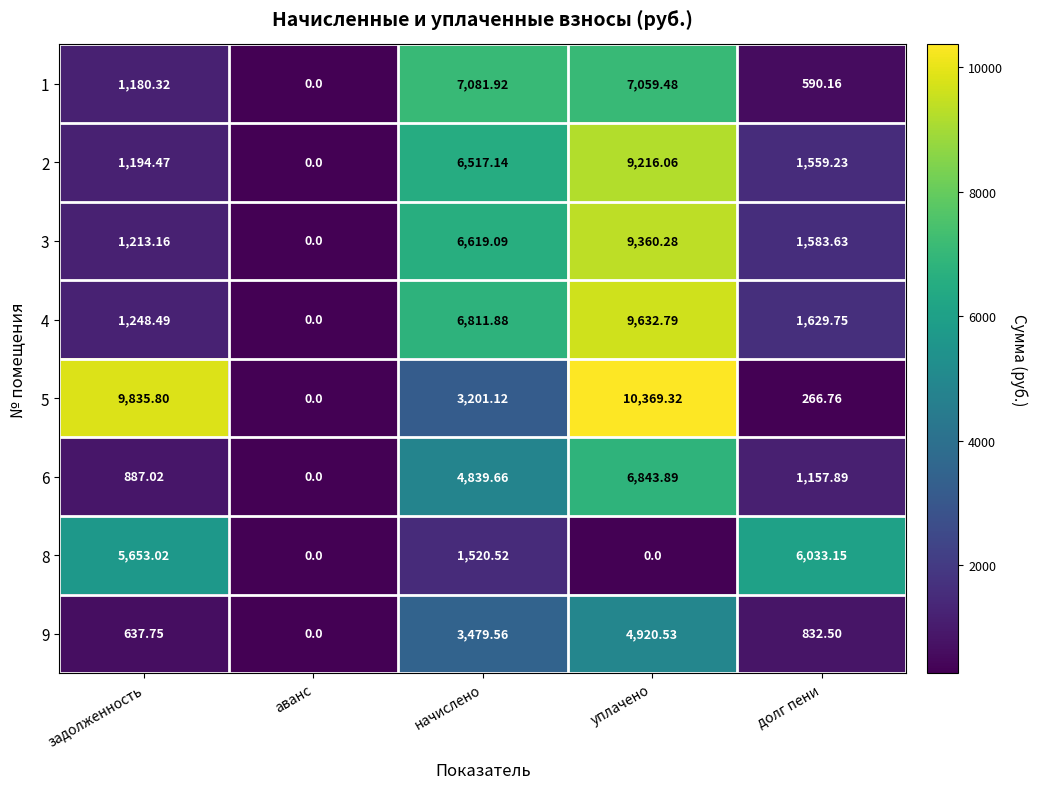

At which category is the sum across all series the highest?

уплачено